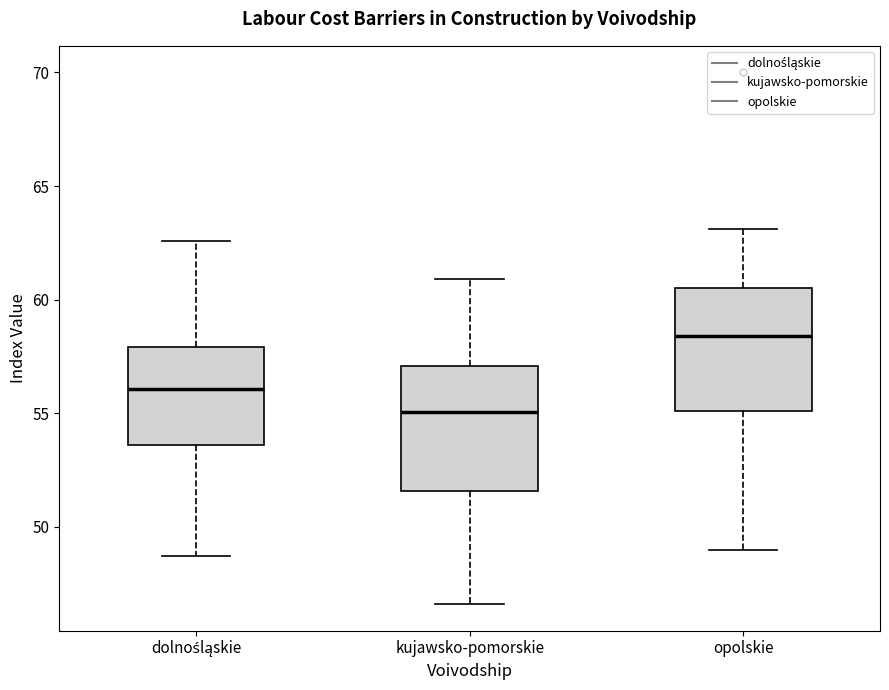

Reading left to right, transcribe this box plot: for each box, give where its median line is, the range the box spans, and where its two whiskers end, as read against the y-axis. The values are not printed on the chart, so give them approximately, as read against the axis.

dolnośląskie: median 56.0, box 53.5 to 58.0, whiskers 48.5 to 62.5
kujawsko-pomorskie: median 55.0, box 51.5 to 57.0, whiskers 46.5 to 61.0
opolskie: median 58.5, box 55.0 to 60.5, whiskers 49.0 to 63.0